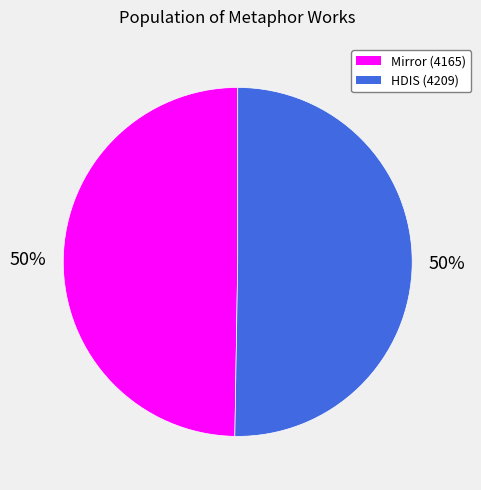

Approximately how many times larger is the value at HDIS (4209) compared to Mirror (4165)?

1.0